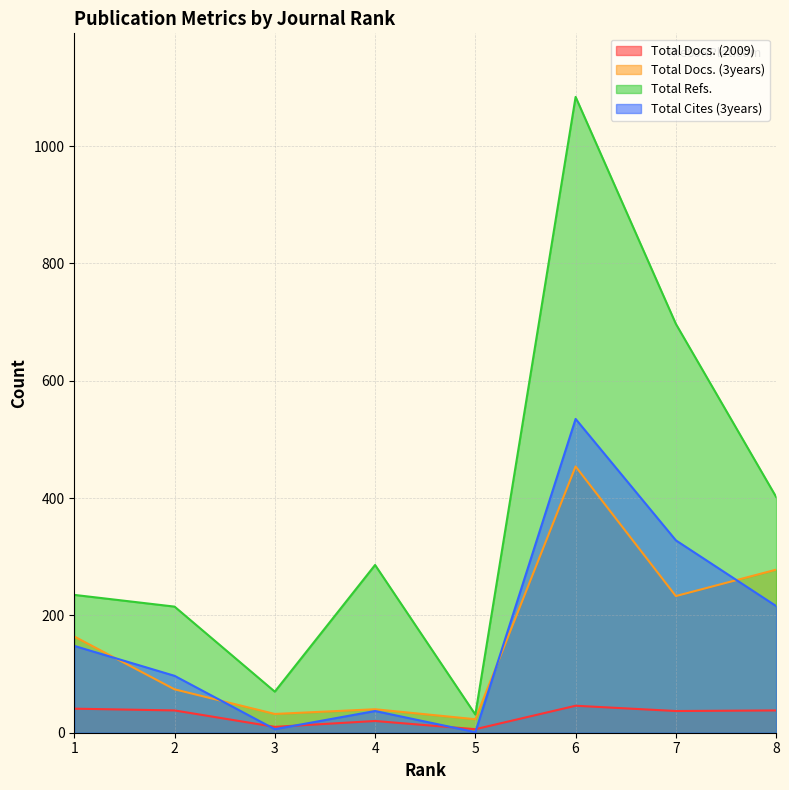

Which has a higher value, 8 or 4?

8